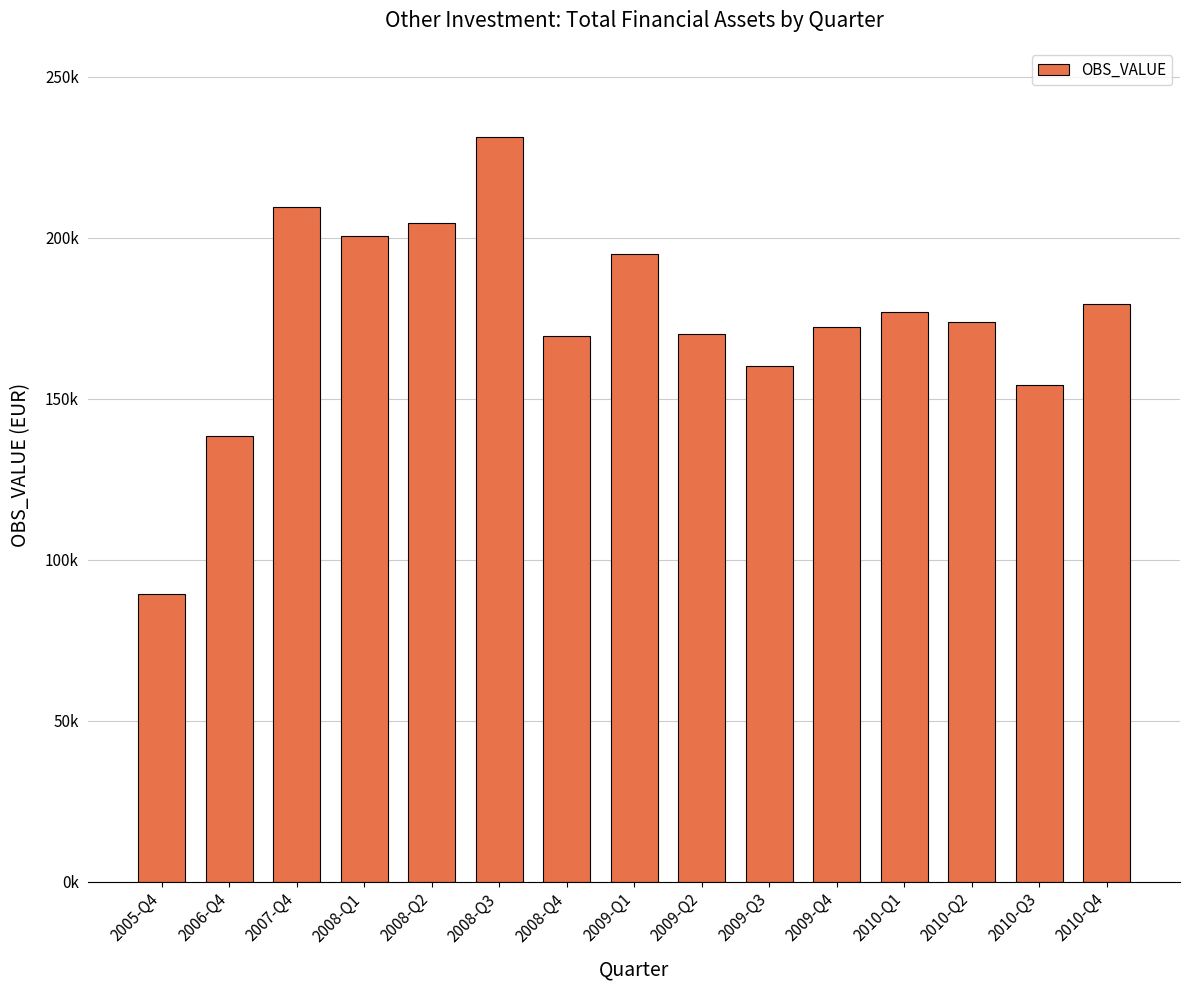

Which label corresponds to the smallest value in the chart?

2005-Q4